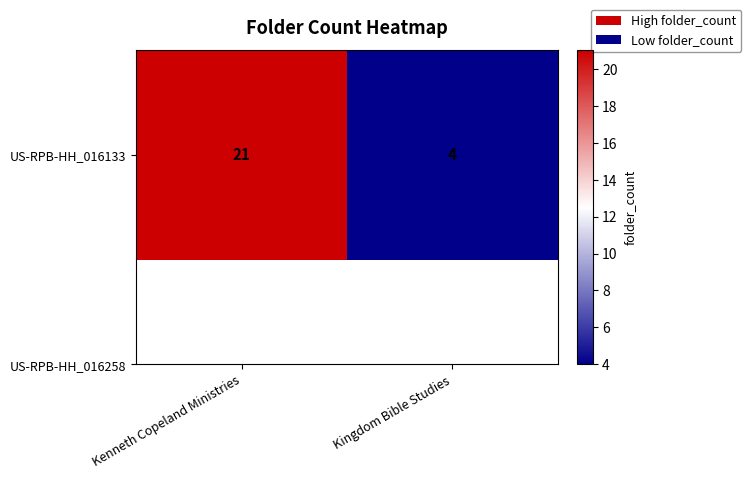

What is the change in value from Kenneth Copeland Ministries to Kingdom Bible Studies?

-17